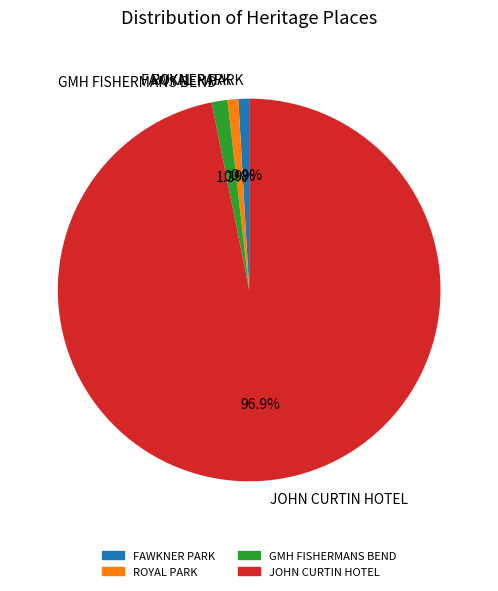

What is the largest slice in the pie chart?

JOHN CURTIN HOTEL